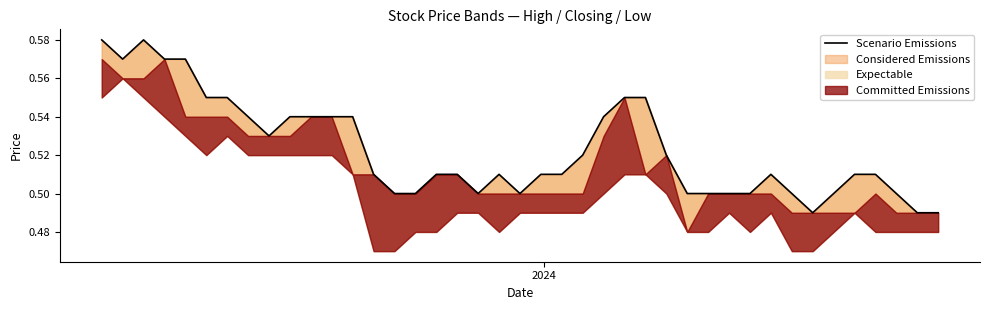

How many values are between 0 and 1?

40